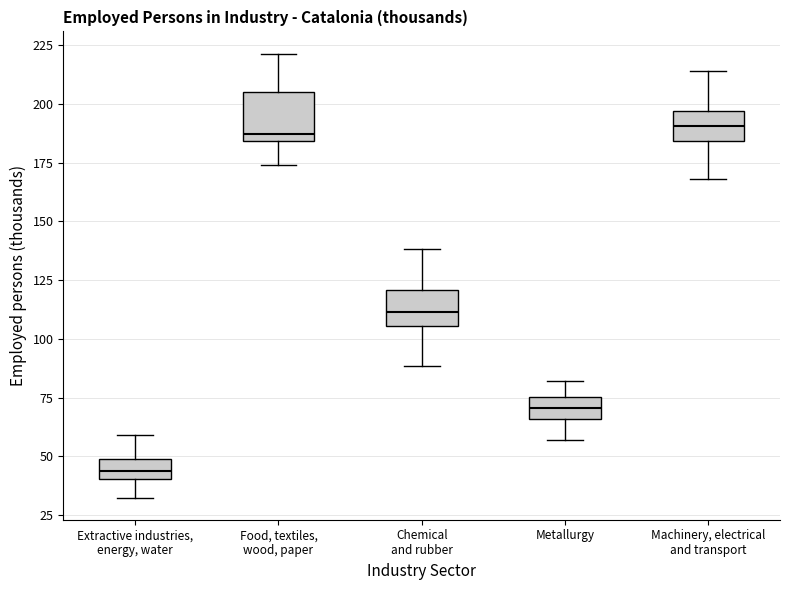

Which box is the tallest, from its lower edge to its upper edge?

Food, textiles, wood, paper